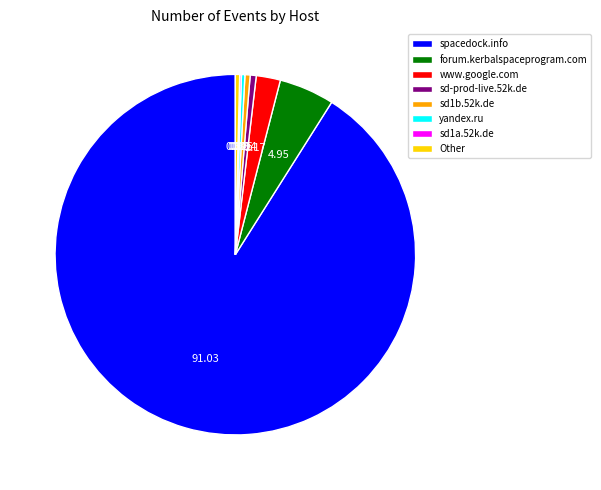

Do sd1b.52k.de and sd-prod-live.52k.de together represent more than half of the pie?

No